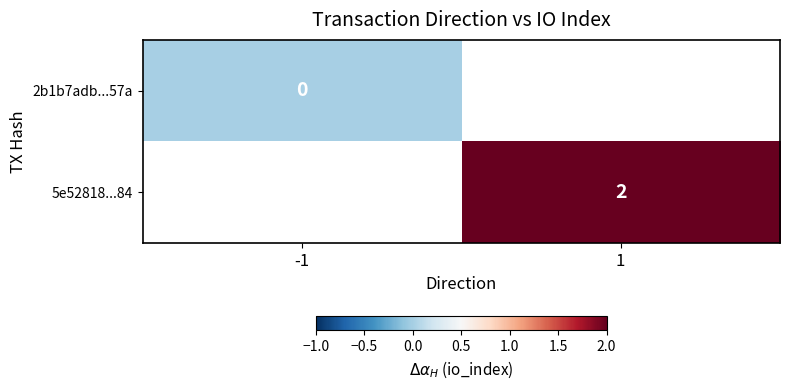

The 5e52818...84 series shows 3 at 1. True or false?

False